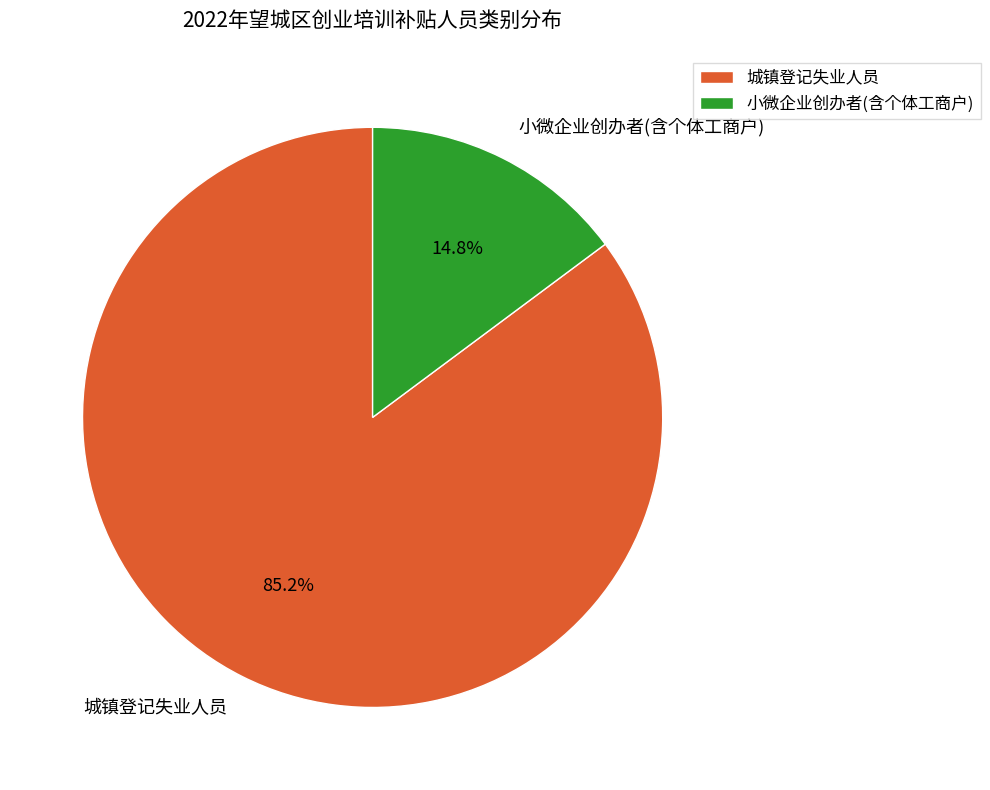

Do 城镇登记失业人员 and 小微企业创办者(含个体工商户) together represent more than half of the pie?

Yes